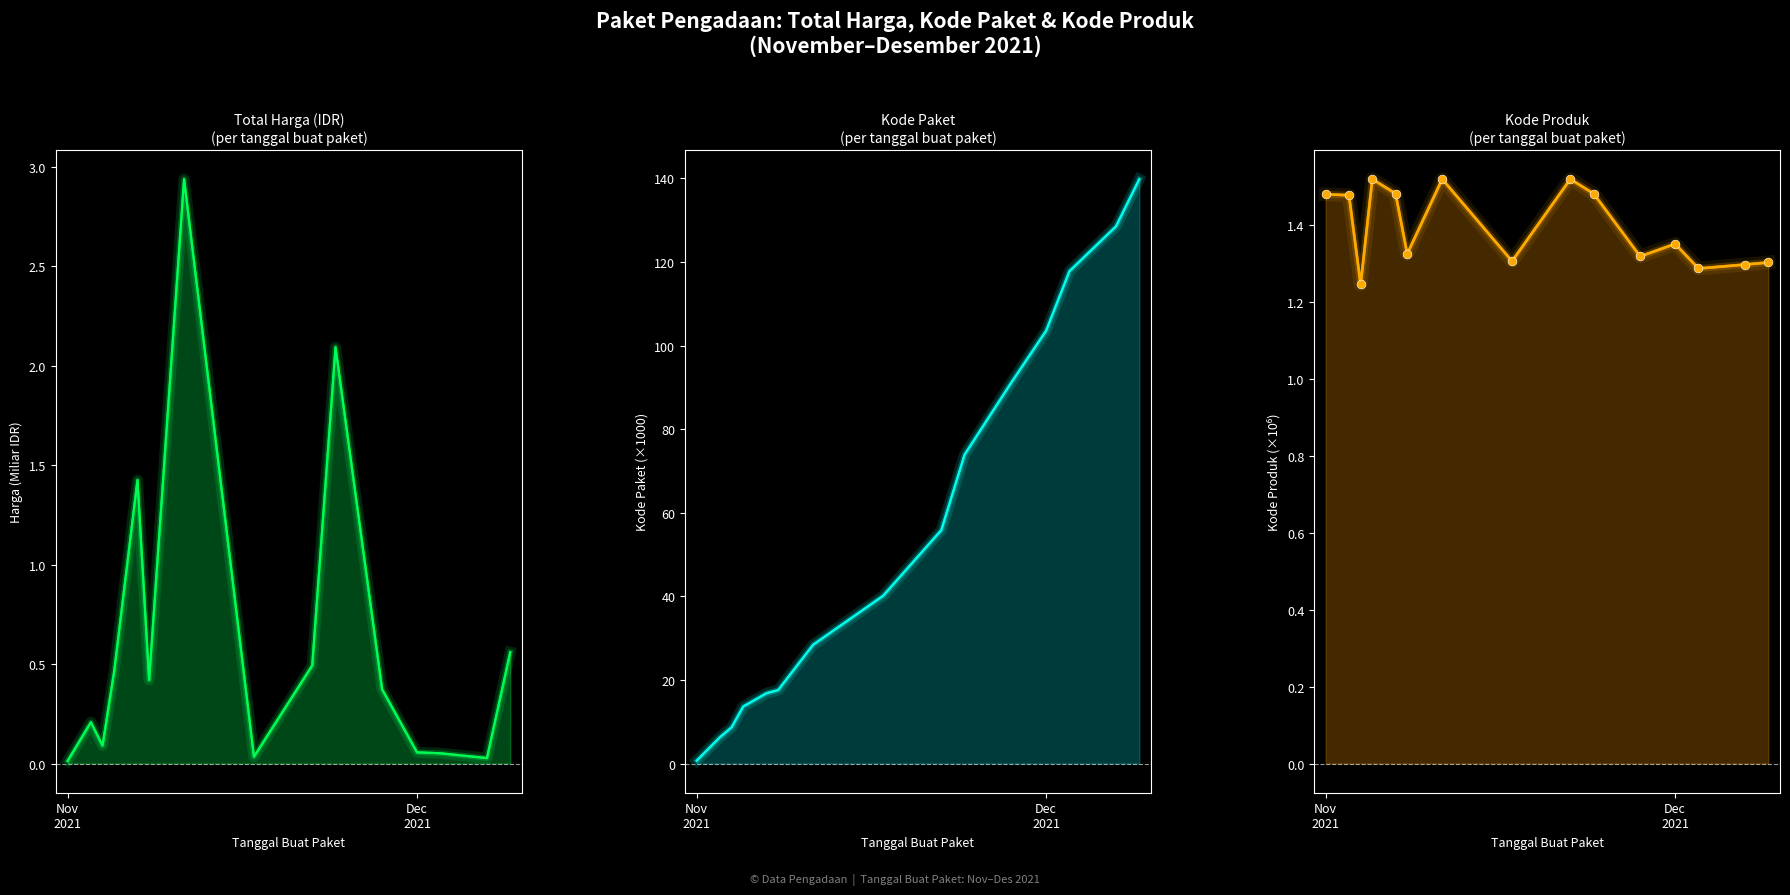

At how many categories does at least one series exceed 3?

14